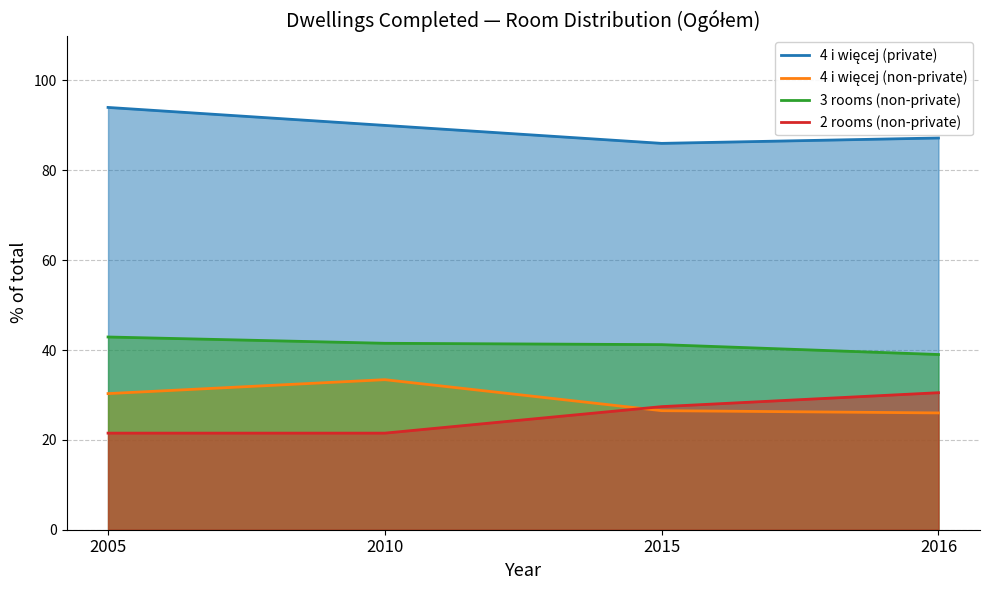

At which label is 4 i więcej (non-private) closest to 29?

2005